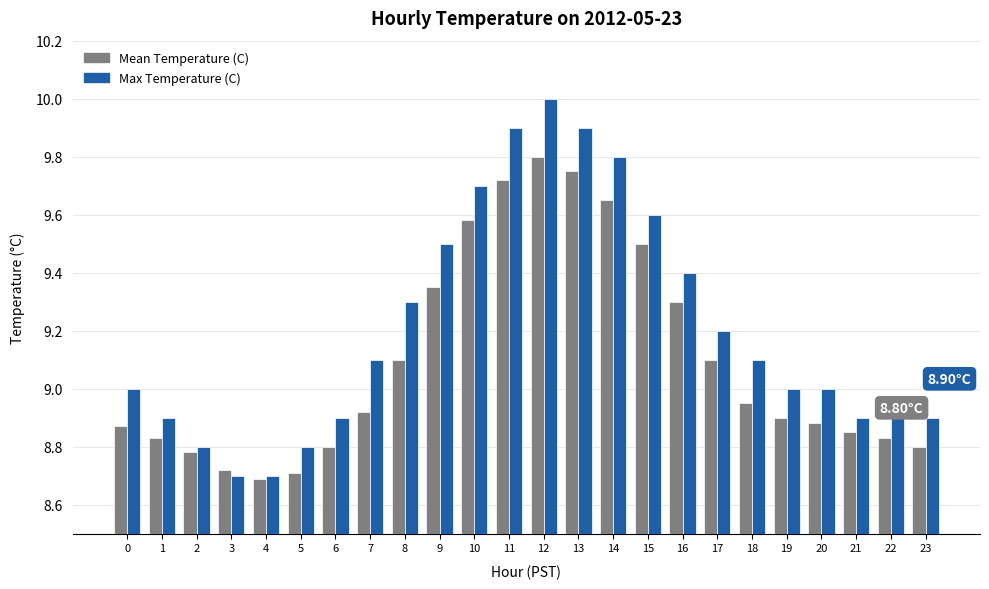

Which series has the largest range (max minus min)?

Max Temperature (C)